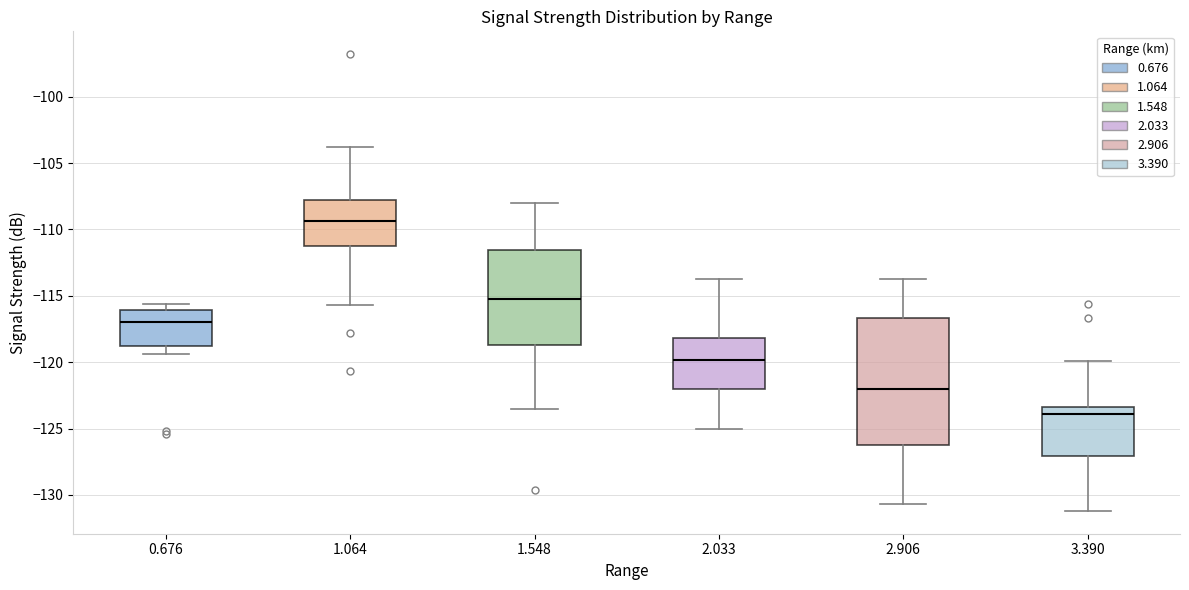

Reading left to right, read every box against the y-axis: the position of its median line, the range the box covers, and the ends of its whiskers. The values are not printed on the chart, so give them approximately, as read against the axis.

0.676: median -117.0, box -119.0 to -116.0, whiskers -119.5 to -115.5
1.064: median -109.5, box -111.0 to -108.0, whiskers -115.5 to -104.0
1.548: median -115.0, box -118.5 to -111.5, whiskers -123.5 to -108.0
2.033: median -120.0, box -122.0 to -118.0, whiskers -125.0 to -113.5
2.906: median -122.0, box -126.0 to -116.5, whiskers -130.5 to -113.5
3.390: median -124.0, box -127.0 to -123.5, whiskers -131.0 to -120.0